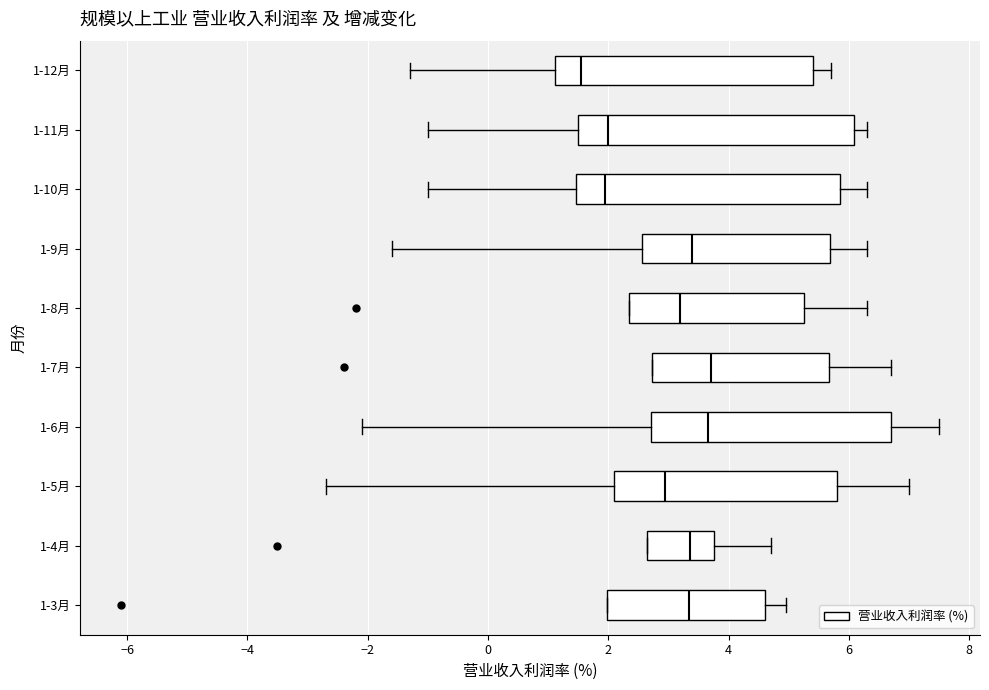

Reading bottom to top, read every box against the x-axis: the position of its median line, the range the box covers, and the ends of its whiskers. The values are not printed on the chart, so give them approximately, as read against the axis.

1-3月: median 3.4, box 2.0 to 4.6, whiskers 2.0 to 5.0
1-4月: median 3.4, box 2.6 to 3.8, whiskers 2.6 to 4.8
1-5月: median 3.0, box 2.0 to 5.8, whiskers -2.6 to 7.0
1-6月: median 3.6, box 2.8 to 6.8, whiskers -2.0 to 7.6
1-7月: median 3.8, box 2.8 to 5.6, whiskers 2.8 to 6.8
1-8月: median 3.2, box 2.4 to 5.2, whiskers 2.4 to 6.4
1-9月: median 3.4, box 2.6 to 5.6, whiskers -1.6 to 6.4
1-10月: median 2.0, box 1.4 to 5.8, whiskers -1.0 to 6.4
1-11月: median 2.0, box 1.6 to 6.0, whiskers -1.0 to 6.4
1-12月: median 1.6, box 1.2 to 5.4, whiskers -1.2 to 5.8